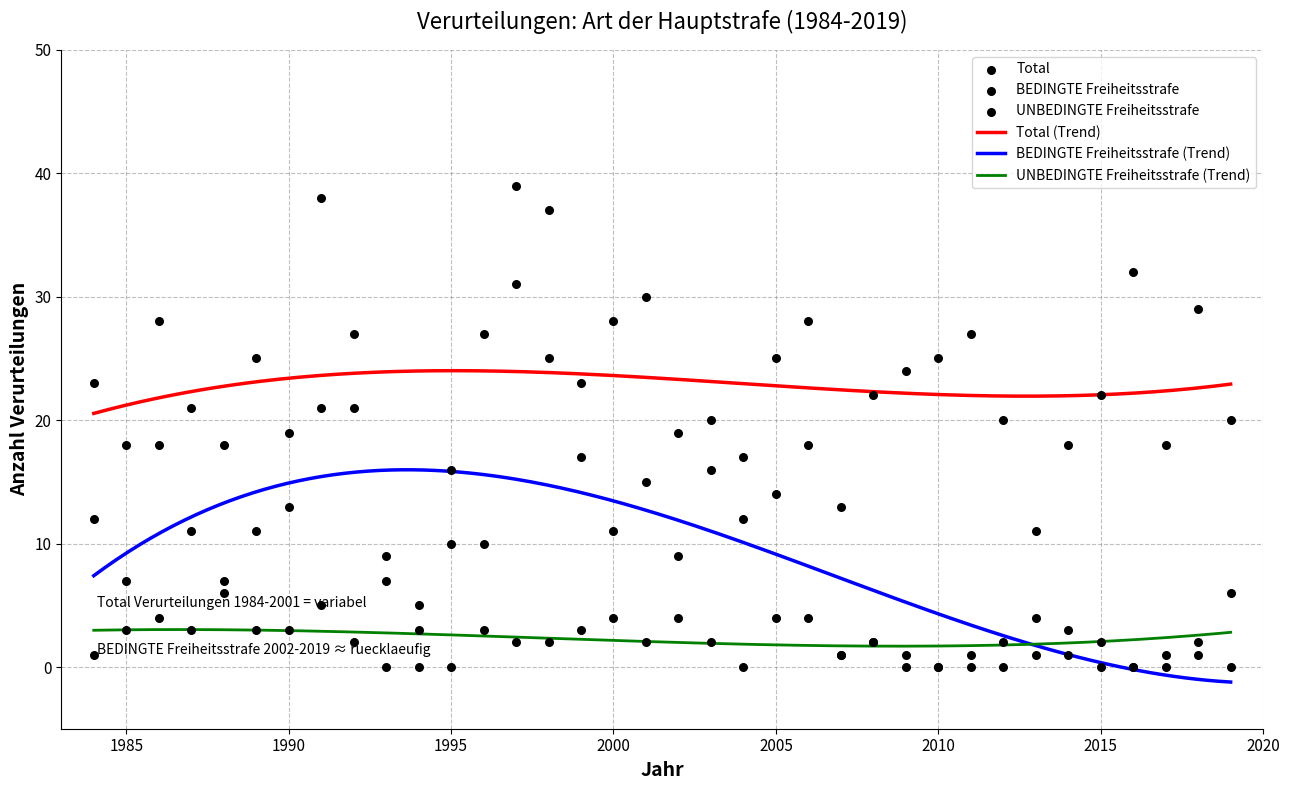

What are all the series names shown in the legend?

Total, BEDINGTE Freiheitsstrafe, UNBEDINGTE Freiheitsstrafe